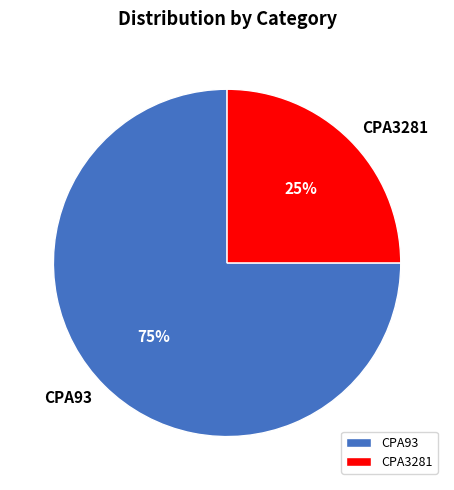

True or false: CPA3281 accounts for 31% of the total.

False